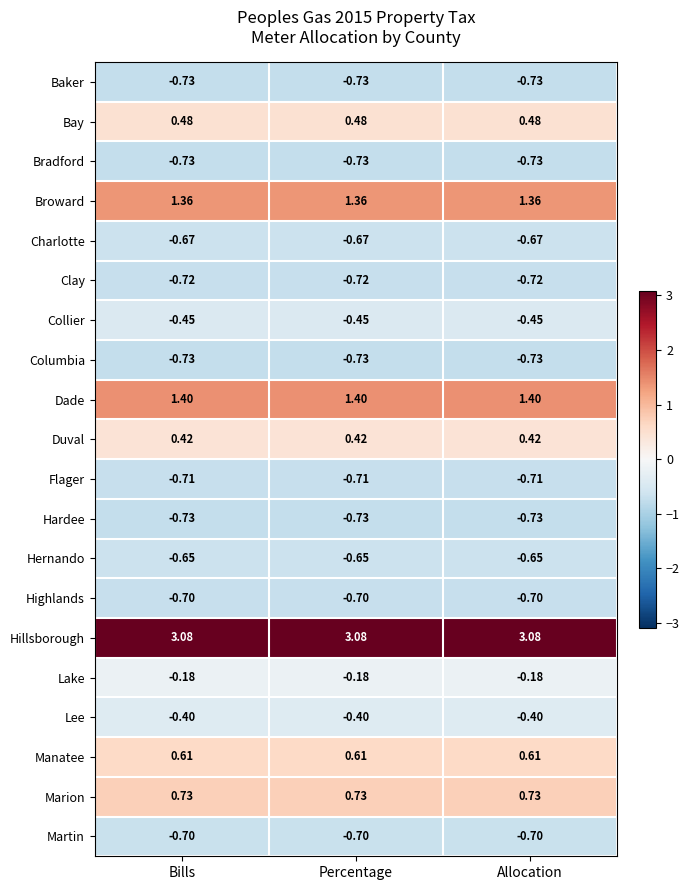

Is the value of Clay at Percentage greater than the value of Lee at Bills?

No